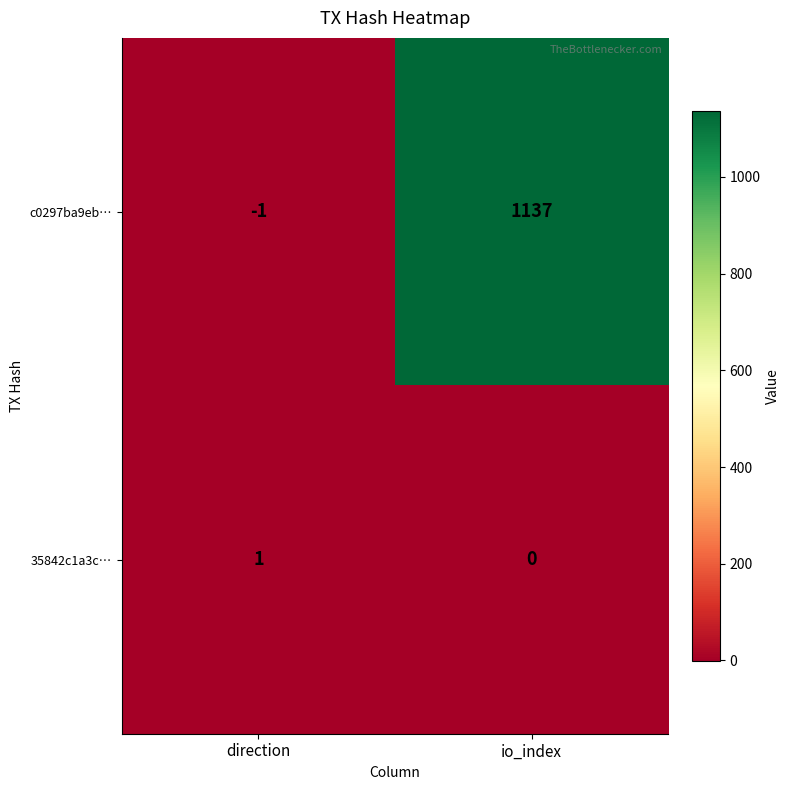

Which series has the largest total across all categories?

c0297ba9eb…